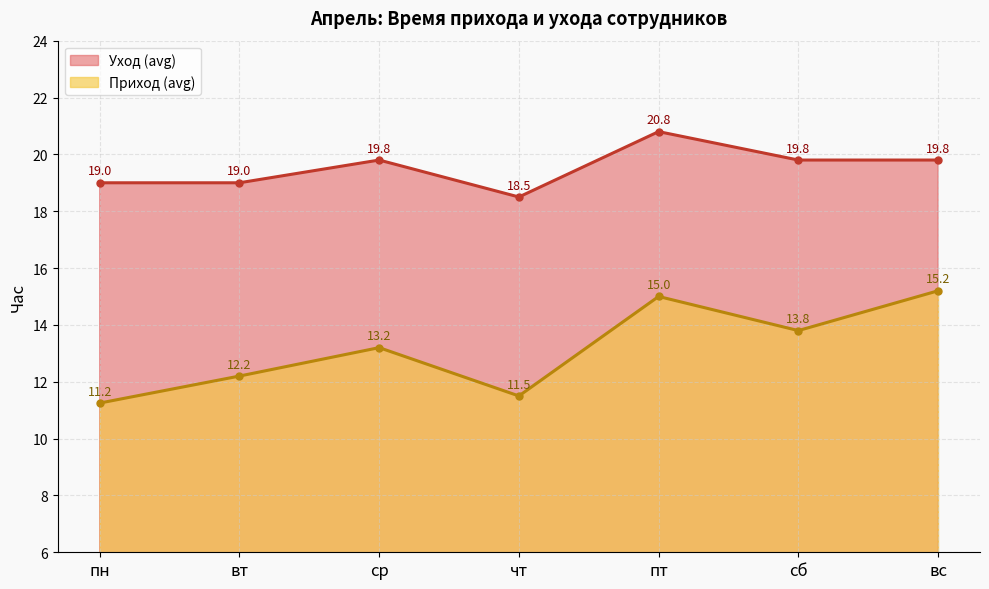

Rank the categories by value from highest to lowest.

пт, ср, сб, вс, пн, вт, чт